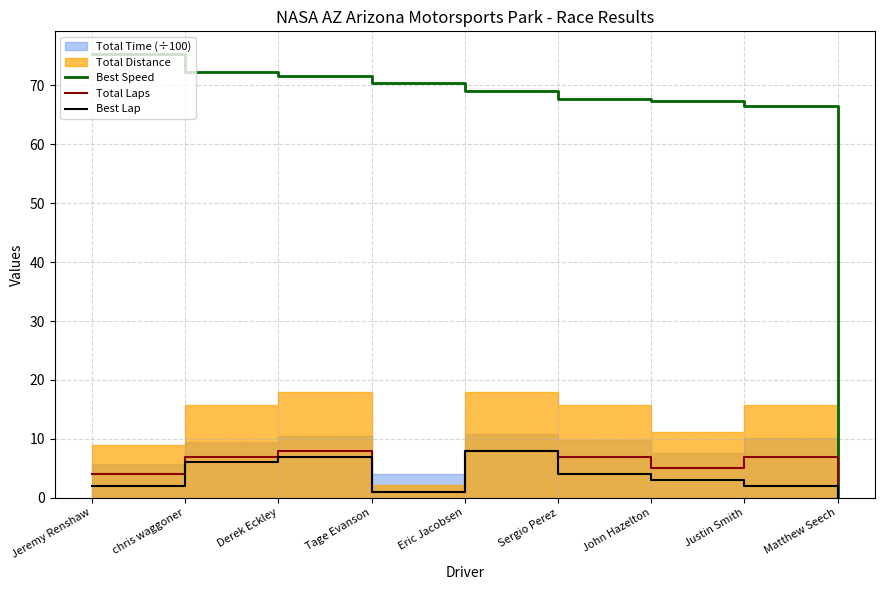

What is the average value of the Total Laps series?

5.2